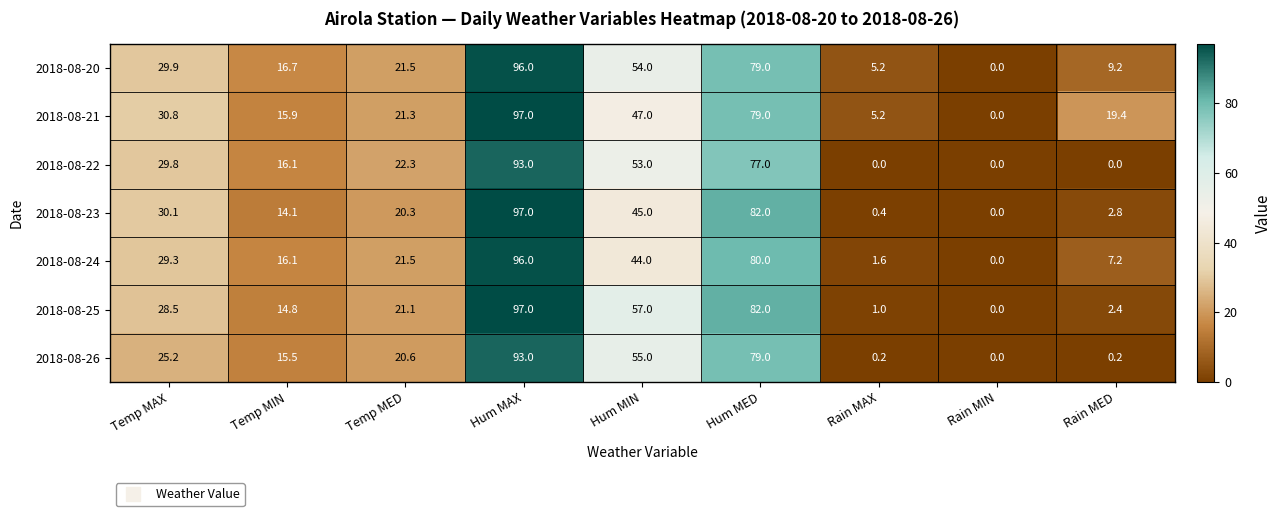

What is the maximum value shown in the chart?

97.0